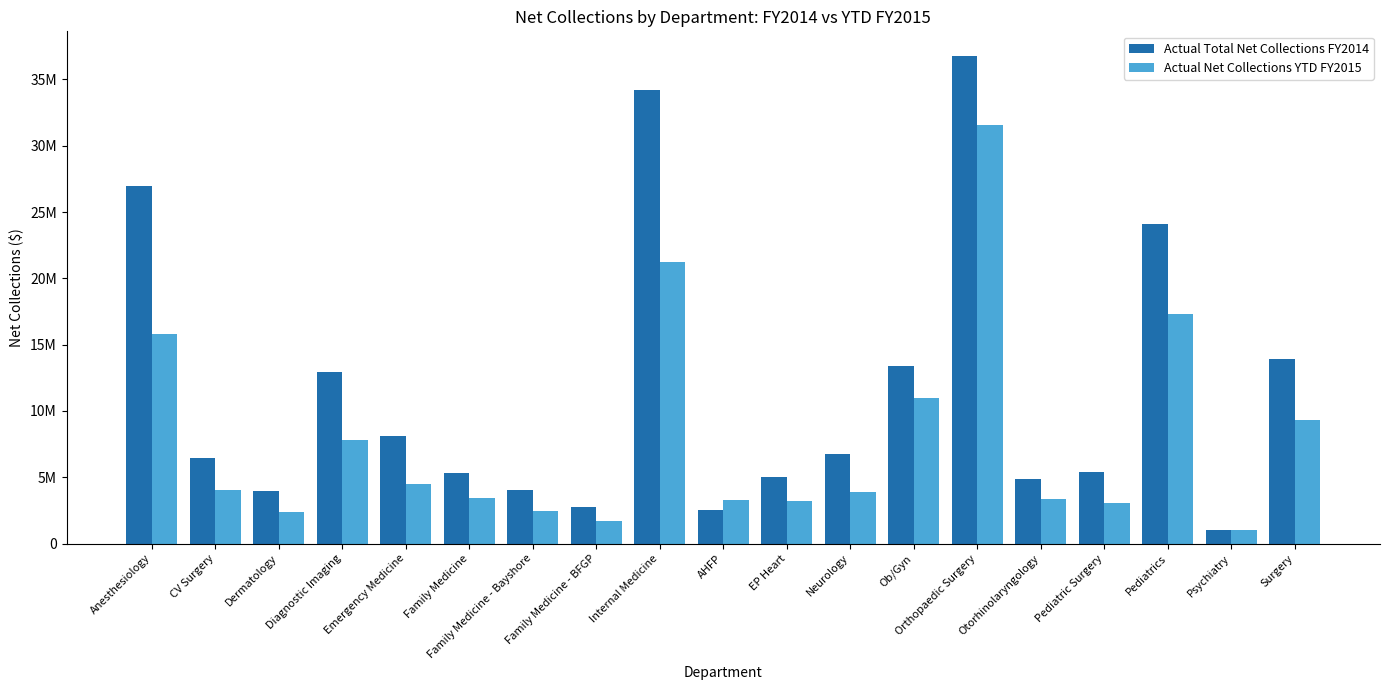

What are all the series names shown in the legend?

Actual Total Net Collections FY2014, Actual Net Collections YTD FY2015